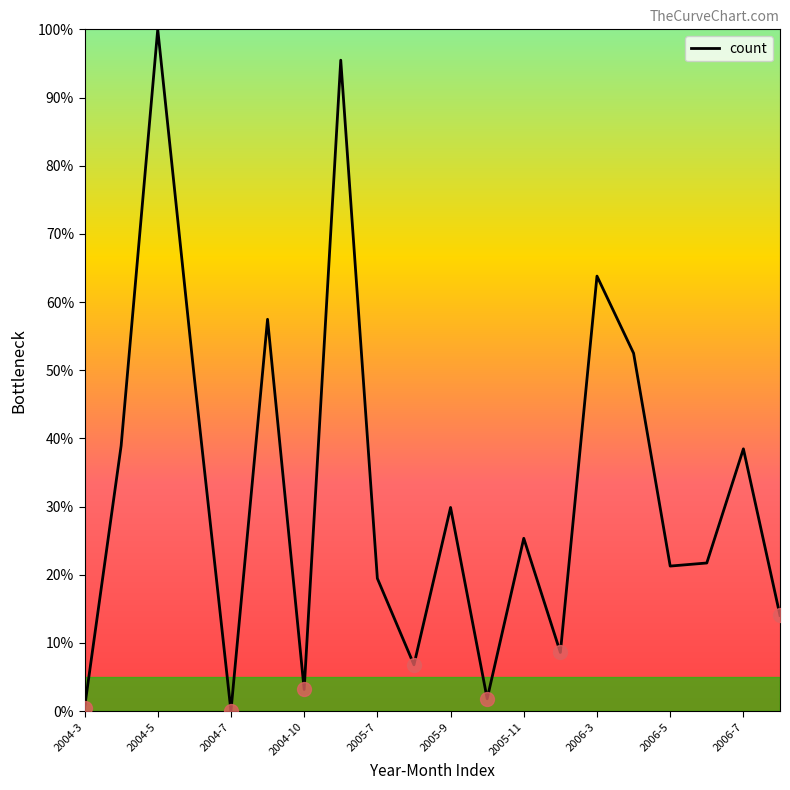

What is the difference between the maximum and minimum values?

100.0